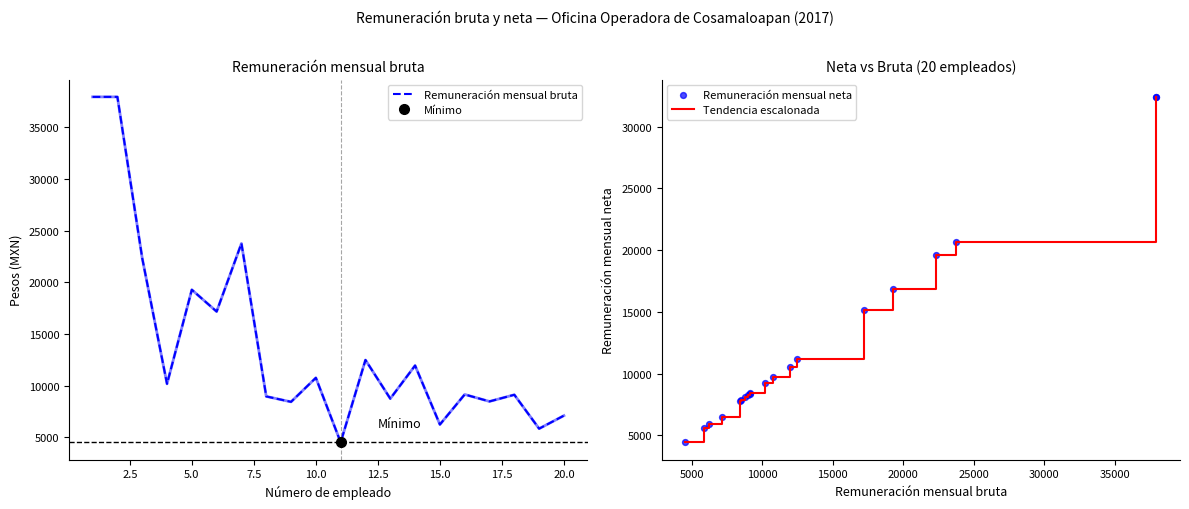

Is the value of Remuneración mensual neta at 17 greater than the value of Tendencia escalonada at 13?

No